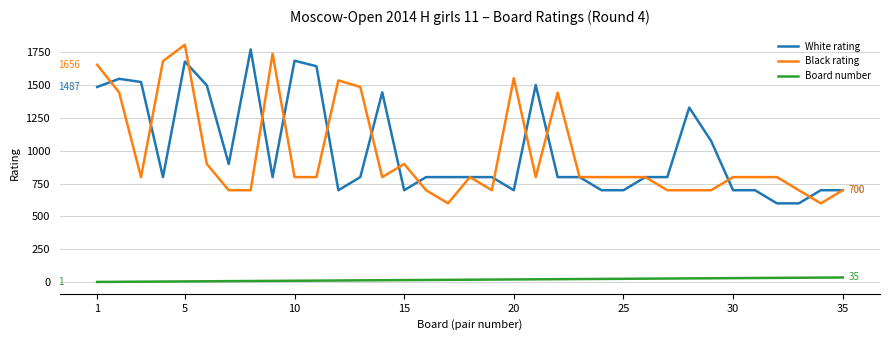

True or false: White rating and Board number cross at least once.

False